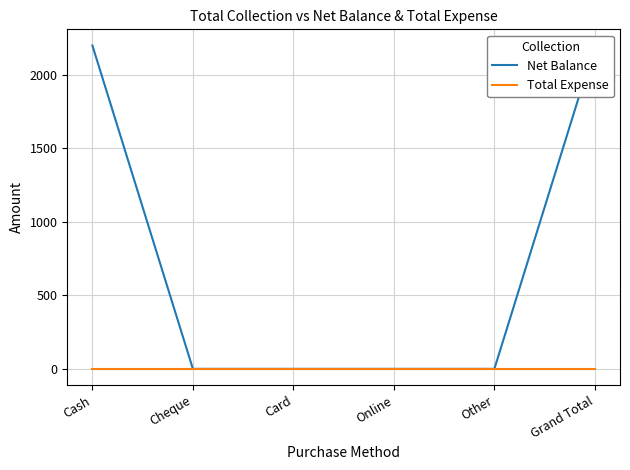

Which has a higher value, Cheque or Cash?

Cash